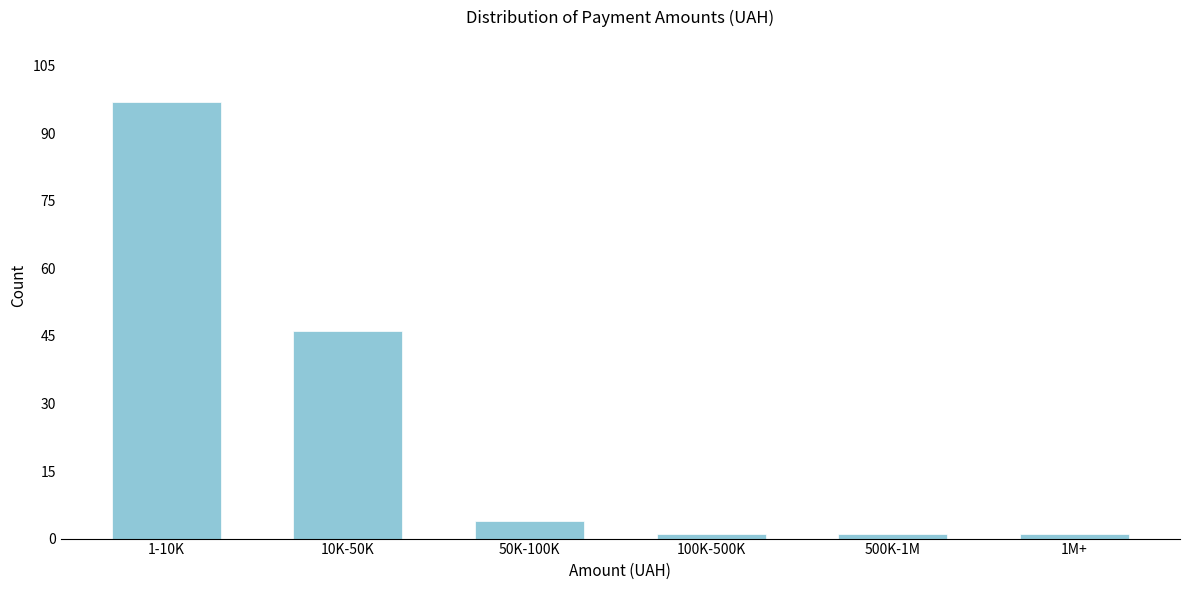

Reading left to right, list all the values displayed in this chart.

97	46	4	1	1	1